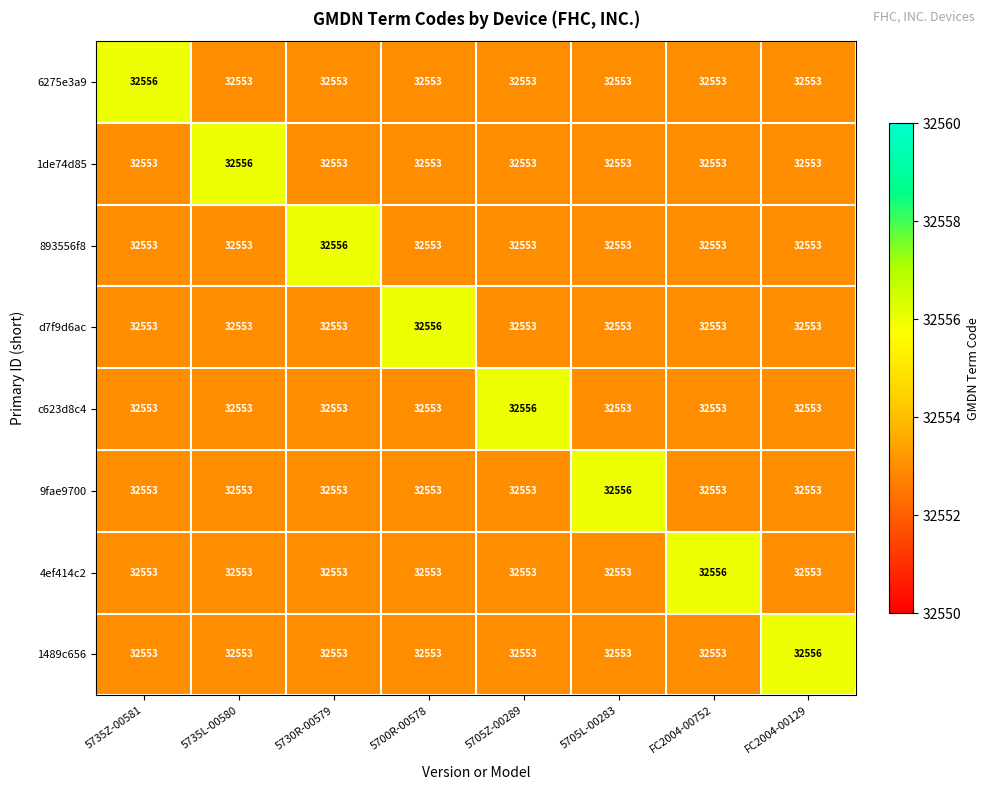

What is the minimum value shown in the chart?

32553